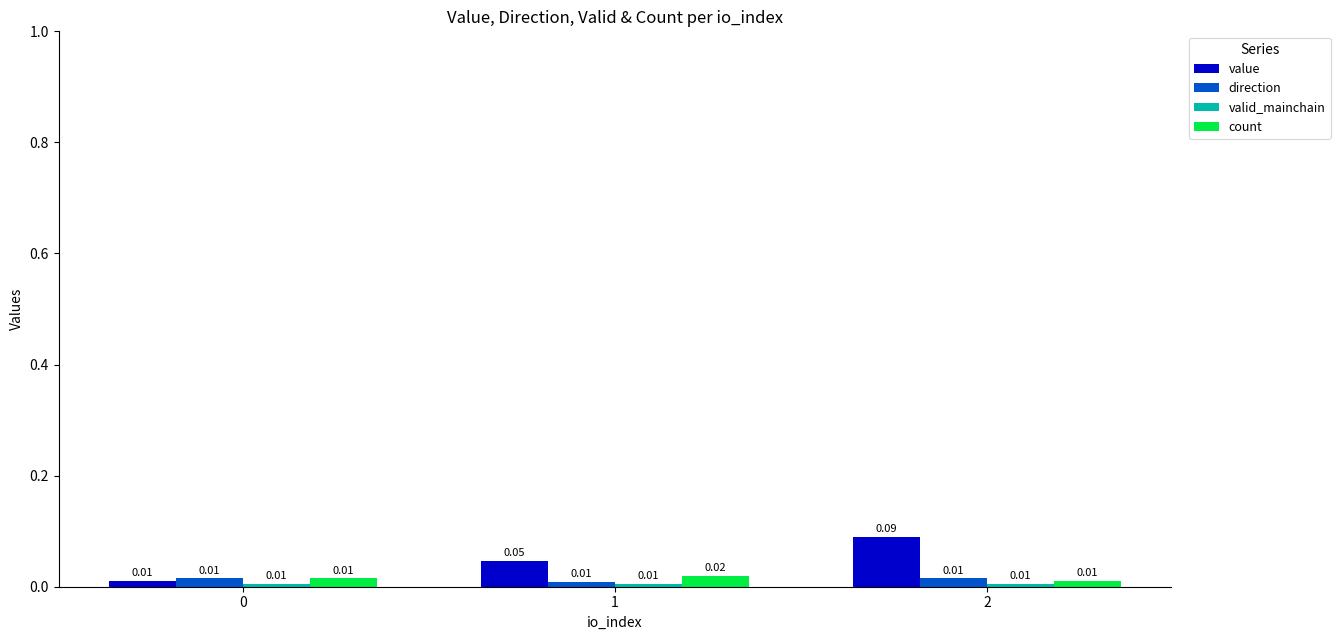

Which series has the largest total across all categories?

value